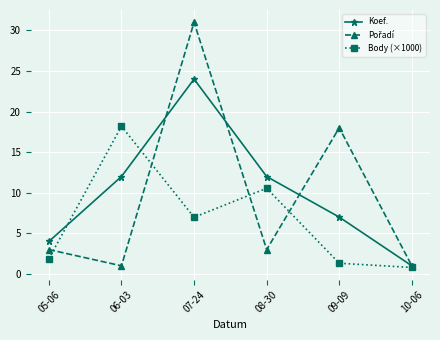

Is it true that Body (×1000) equals 29.5 at 06-03?

False